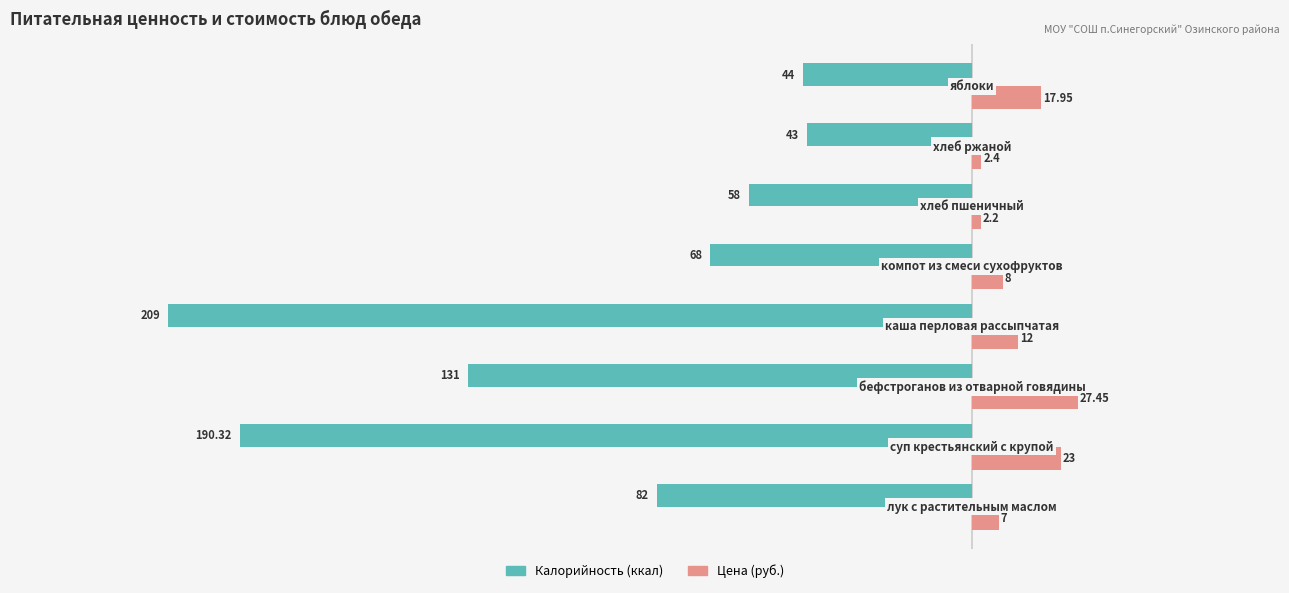

How many series are shown in this chart?

2